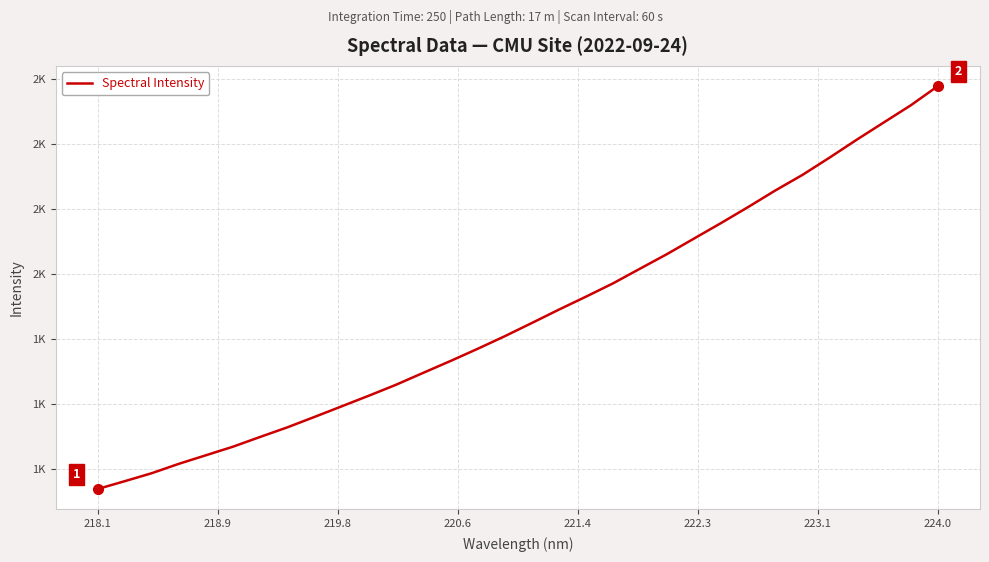

Does the chart have visible grid lines?

Yes